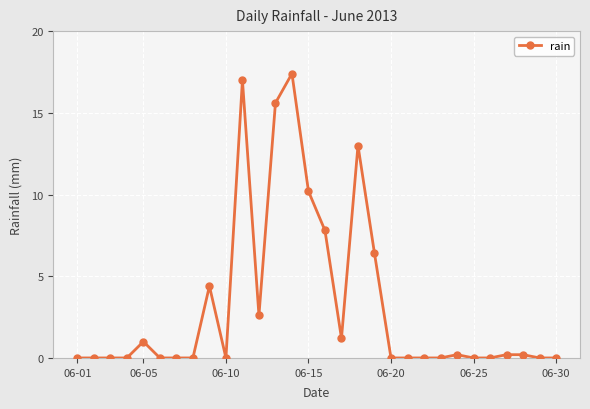

What is the sum of all values?

97.2